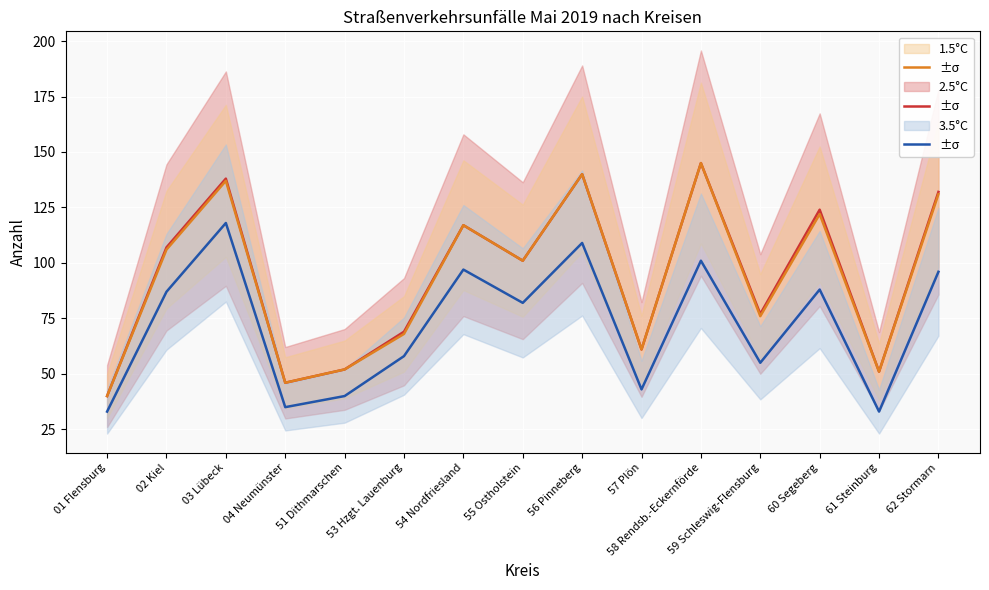

The 3.5°C series shows 51 at 61 Steinburg. True or false?

True